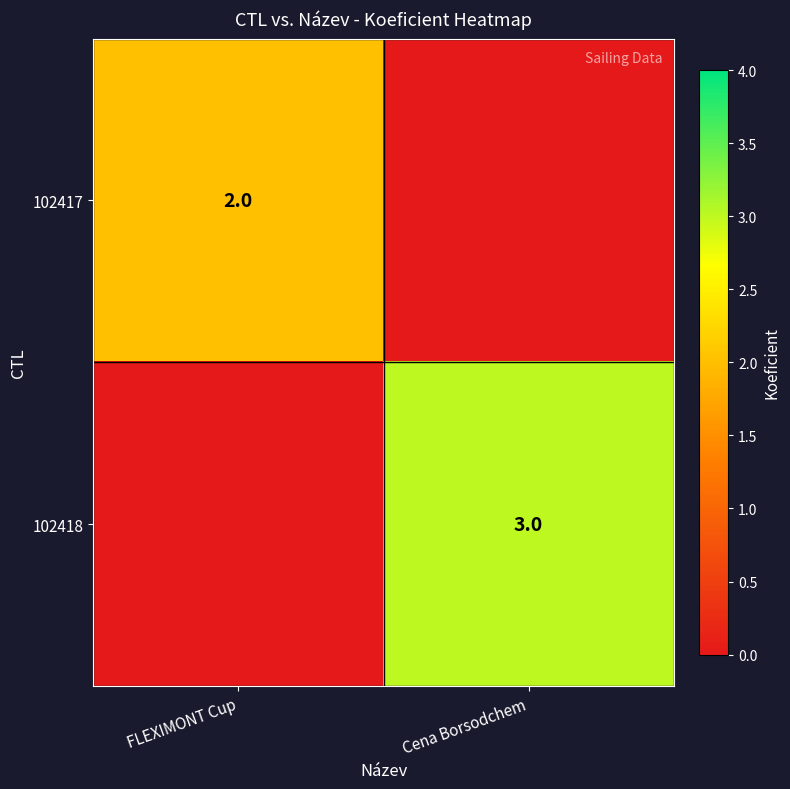

At which category does the chart reach its minimum across all series?

Cena Borsodchem